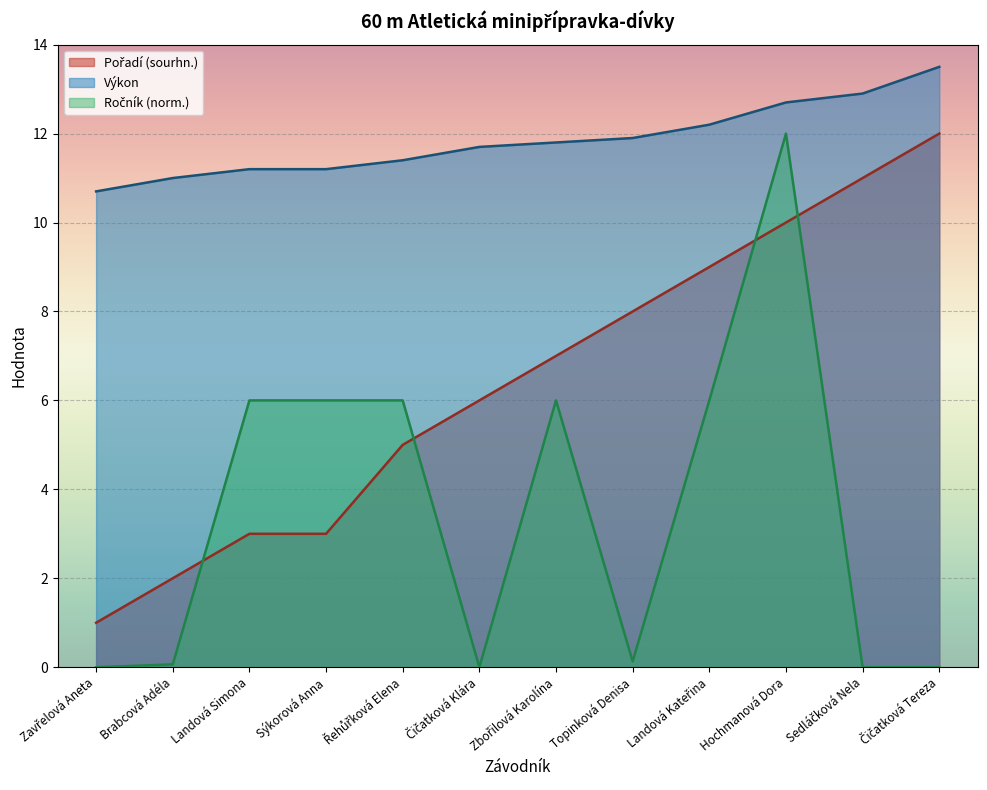

Reading left to right, list all the values displayed in this chart.

Pořadí (sourhn.): Zavřelová Aneta=1.0	Brabcová Adéla=2.0	Landová Simona=3.0	Sýkorová Anna=3.0	Řehůřková Elena=5.0	Čičatková Klára=6.0	Zbořilová Karolína=7.0	Topinková Denisa=8.0	Landová Kateřina=9.0	Hochmanová Dora=10.0	Sedláčková Nela=11.0	Čičatková Tereza=12.0
Výkon: Zavřelová Aneta=10.7	Brabcová Adéla=11.0	Landová Simona=11.2	Sýkorová Anna=11.2	Řehůřková Elena=11.4	Čičatková Klára=11.7	Zbořilová Karolína=11.8	Topinková Denisa=11.9	Landová Kateřina=12.2	Hochmanová Dora=12.7	Sedláčková Nela=12.9	Čičatková Tereza=13.5
Ročník: Zavřelová Aneta=0.0	Brabcová Adéla=0.1	Landová Simona=6.0	Sýkorová Anna=6.0	Řehůřková Elena=6.0	Čičatková Klára=0.0	Zbořilová Karolína=6.0	Topinková Denisa=0.1	Landová Kateřina=6.0	Hochmanová Dora=12.0	Sedláčková Nela=0.0	Čičatková Tereza=0.0